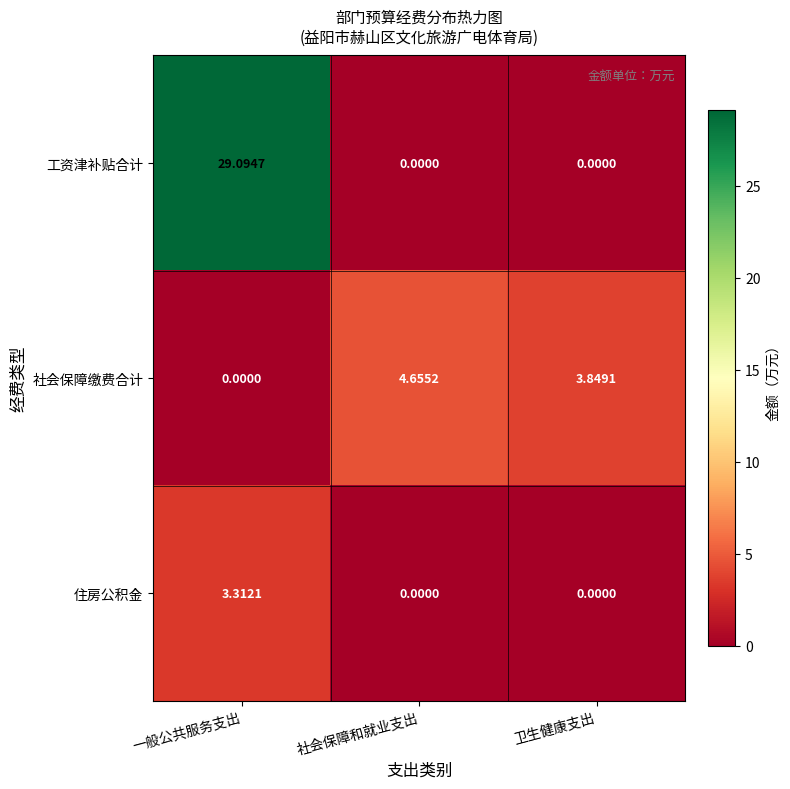

Which series changed the most between 一般公共服务支出 and 卫生健康支出?

工资津补贴合计